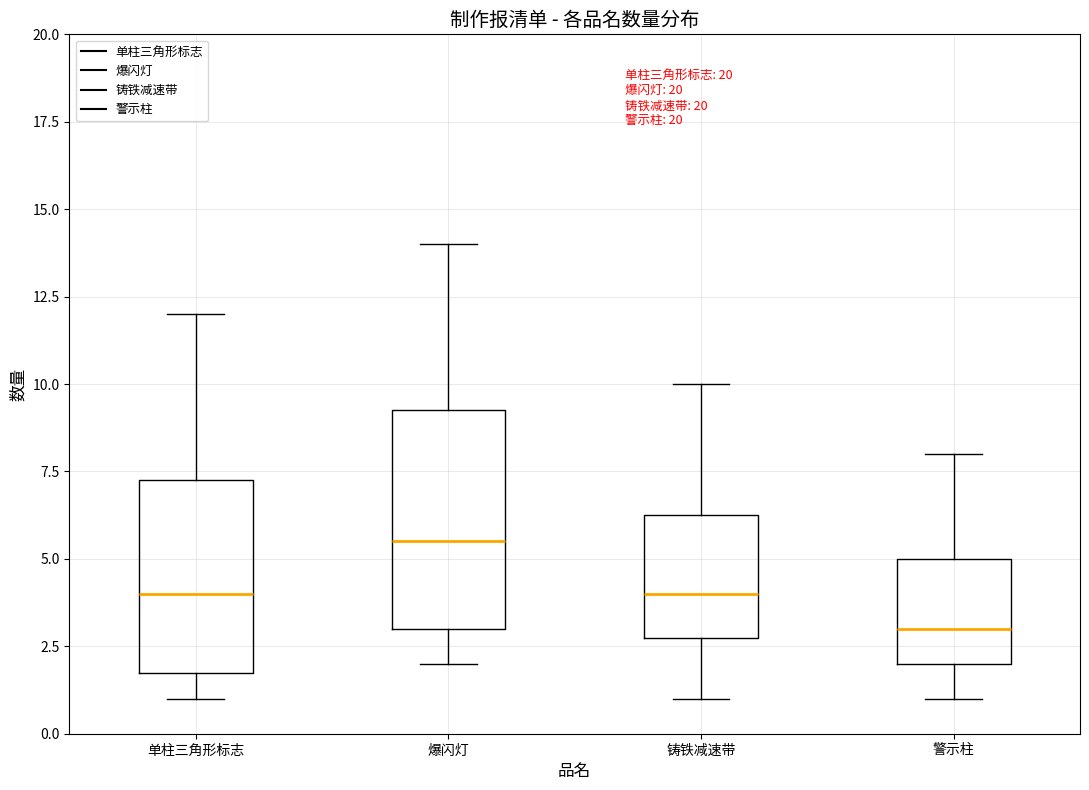

Reading left to right, transcribe this box plot: for each box, give where its median line is, the range the box spans, and where its two whiskers end, as read against the y-axis. The values are not printed on the chart, so give them approximately, as read against the axis.

单柱三角形标志: median 4.0, box 2.0 to 7.5, whiskers 1.0 to 12.0
爆闪灯: median 5.5, box 3.0 to 9.5, whiskers 2.0 to 14.0
铸铁减速带: median 4.0, box 3.0 to 6.5, whiskers 1.0 to 10.0
警示柱: median 3.0, box 2.0 to 5.0, whiskers 1.0 to 8.0